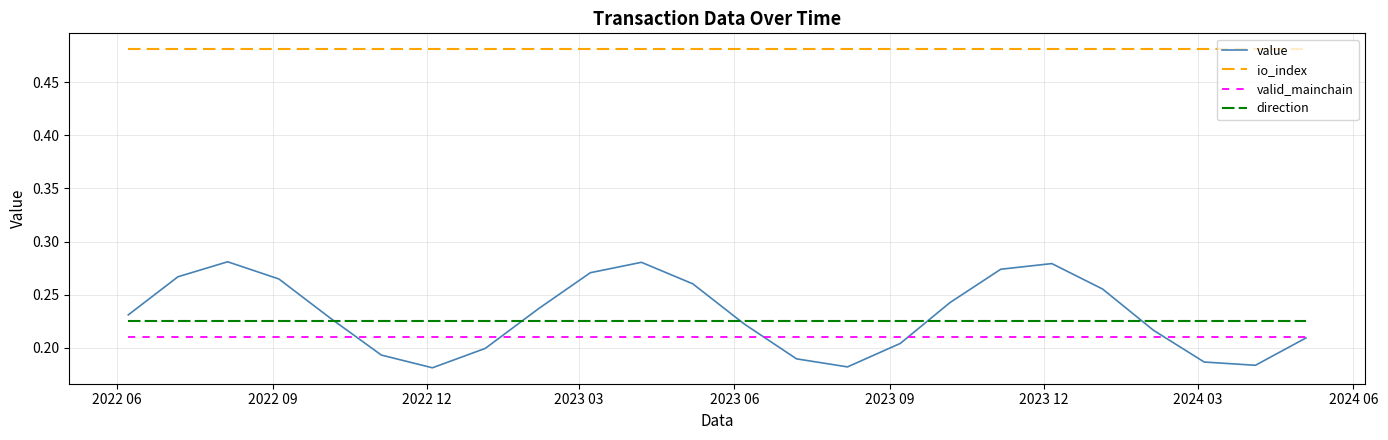

Rank the series by their maximum value, from lowest to highest.

valid_mainchain, direction, value, io_index